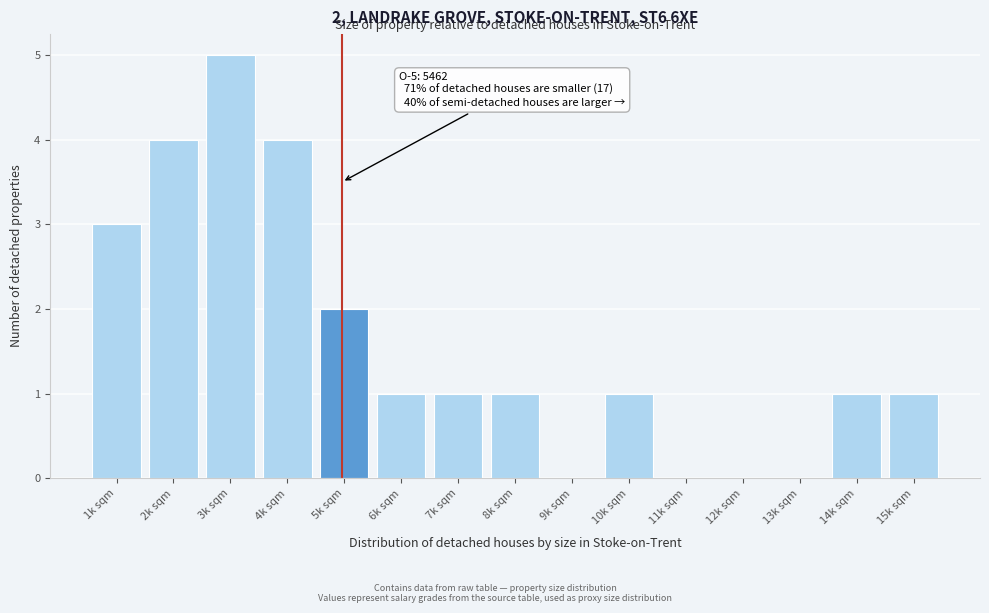

Reading left to right, transcribe all the data shown in this chart.

1k sqm=3	2k sqm=4	3k sqm=5	4k sqm=4	5k sqm=2	6k sqm=1	7k sqm=1	8k sqm=1	9k sqm=0	10k sqm=1	11k sqm=0	12k sqm=0	13k sqm=0	14k sqm=1	15k sqm=1